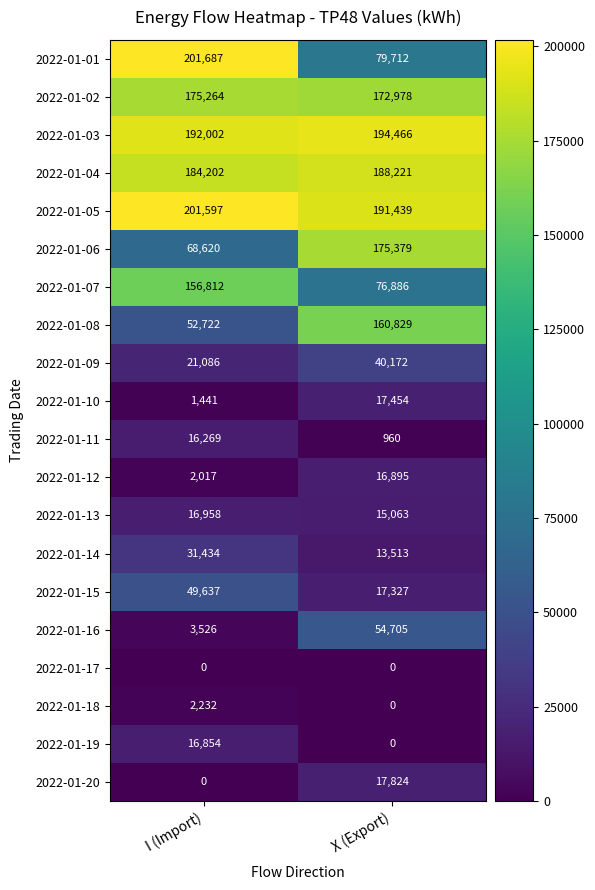

Rank the series by their maximum value, from highest to lowest.

2022-01-01, 2022-01-05, 2022-01-03, 2022-01-04, 2022-01-06, 2022-01-02, 2022-01-08, 2022-01-07, 2022-01-16, 2022-01-15, 2022-01-09, 2022-01-14, 2022-01-20, 2022-01-10, 2022-01-13, 2022-01-12, 2022-01-19, 2022-01-11, 2022-01-18, 2022-01-17